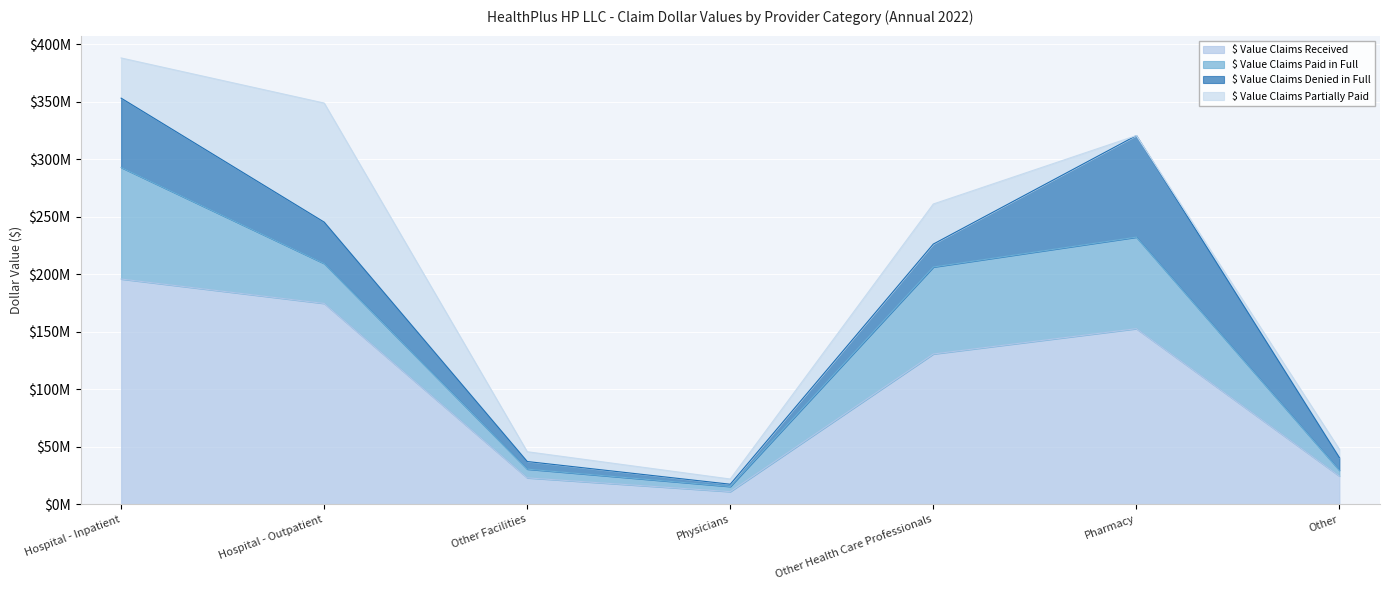

Which label corresponds to the largest value in the chart?

Hospital - Inpatient